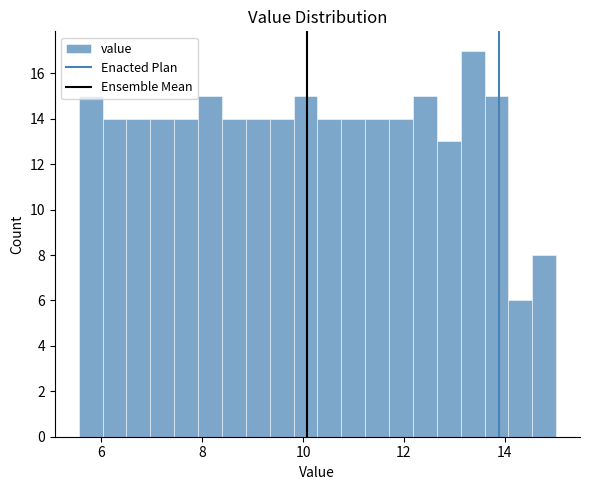

Read against the x-axis, roughly where is the centre of the tallest bar?

13.4